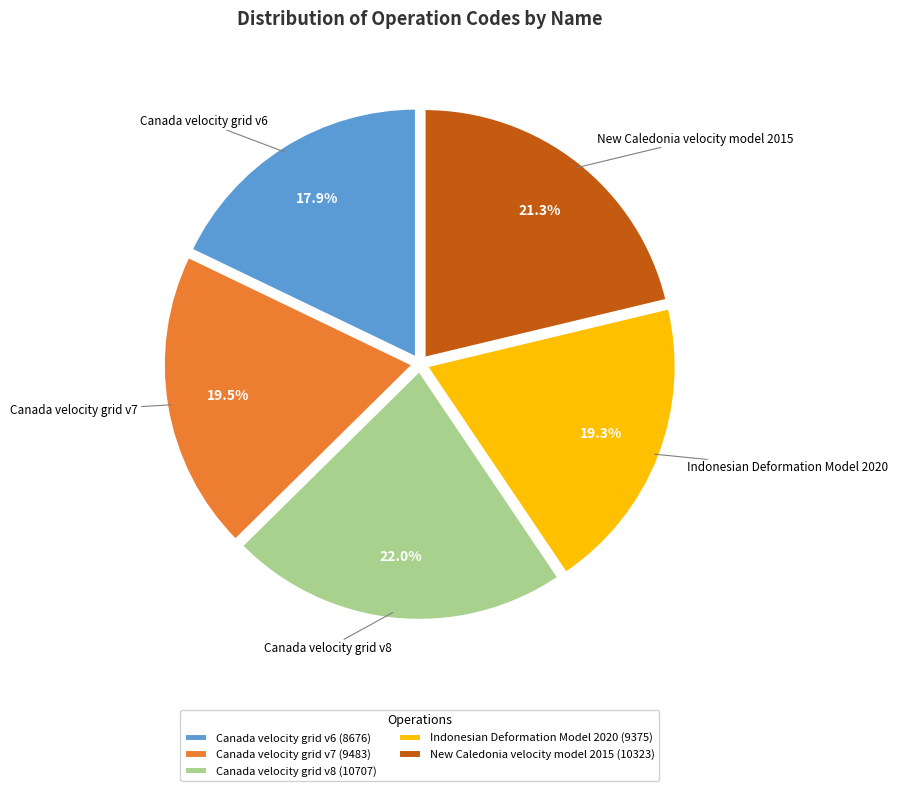

What portion of the pie excludes Canada velocity grid v7?

80.5%